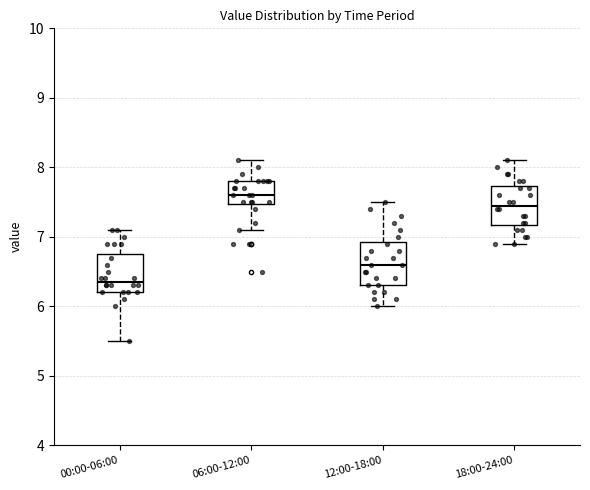

Where does the median line of the box for 06:00-12:00 sit on the y-axis? The values are not printed on the chart, so give them approximately, as read against the axis.

7.6